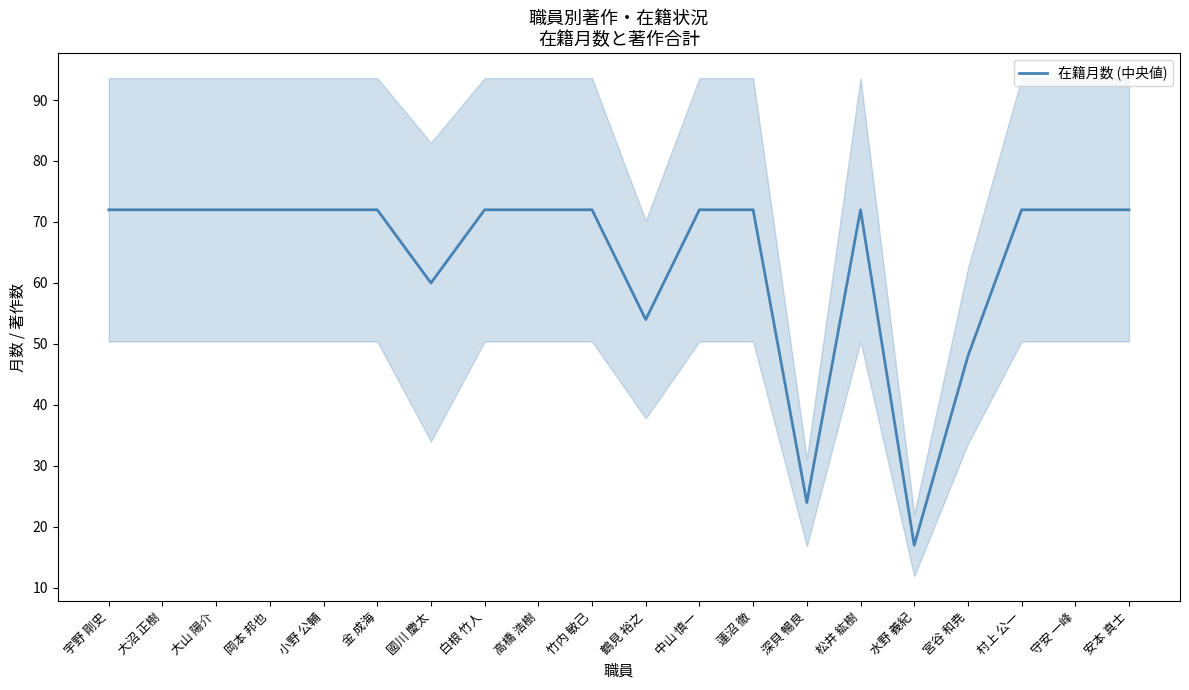

What value does the data have at 岡本 邦也, to the nearest 10?

70